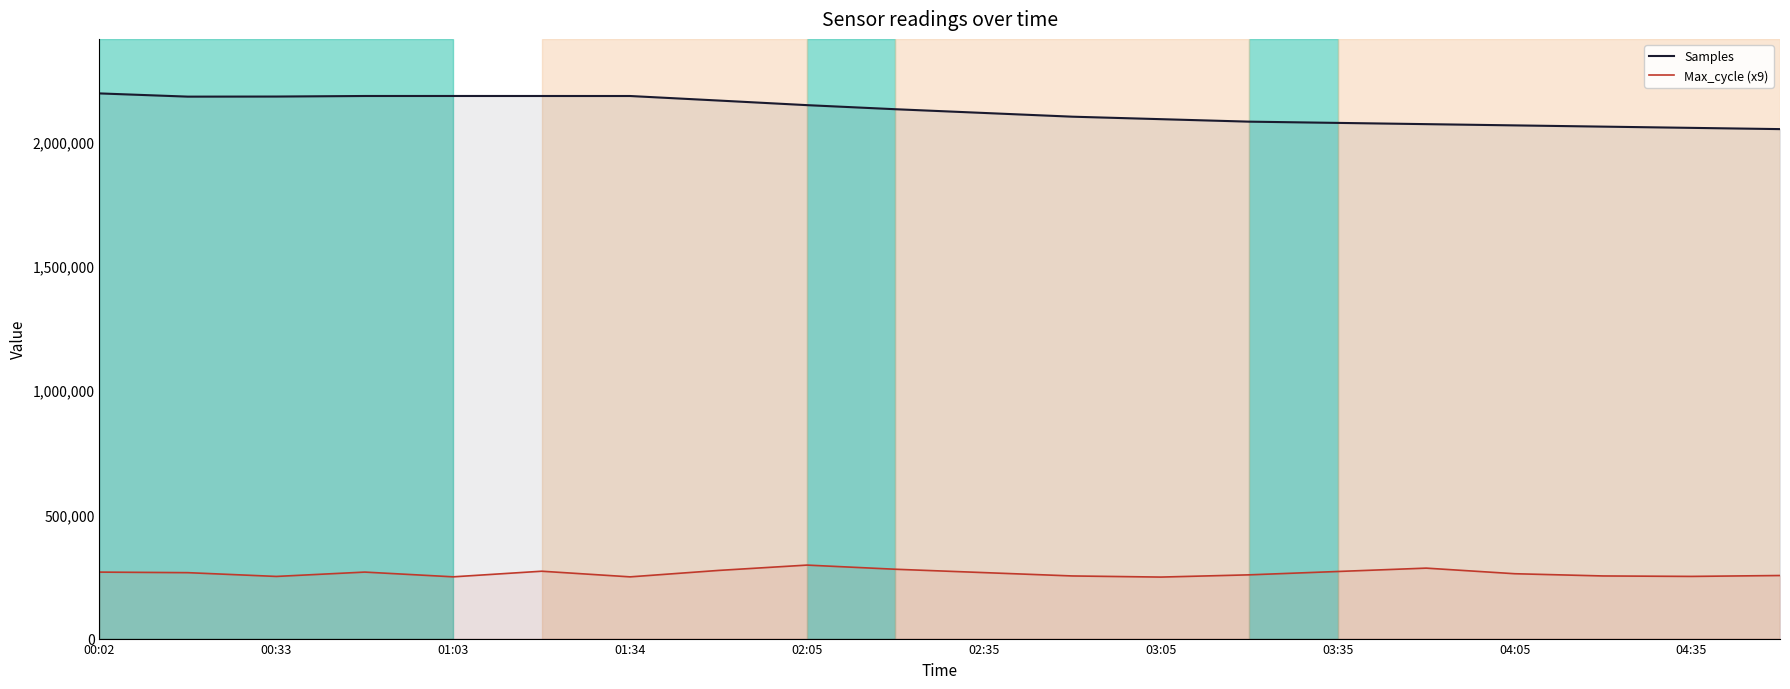

The Max_cycle (x9) series shows 123114 at 04:05. True or false?

False